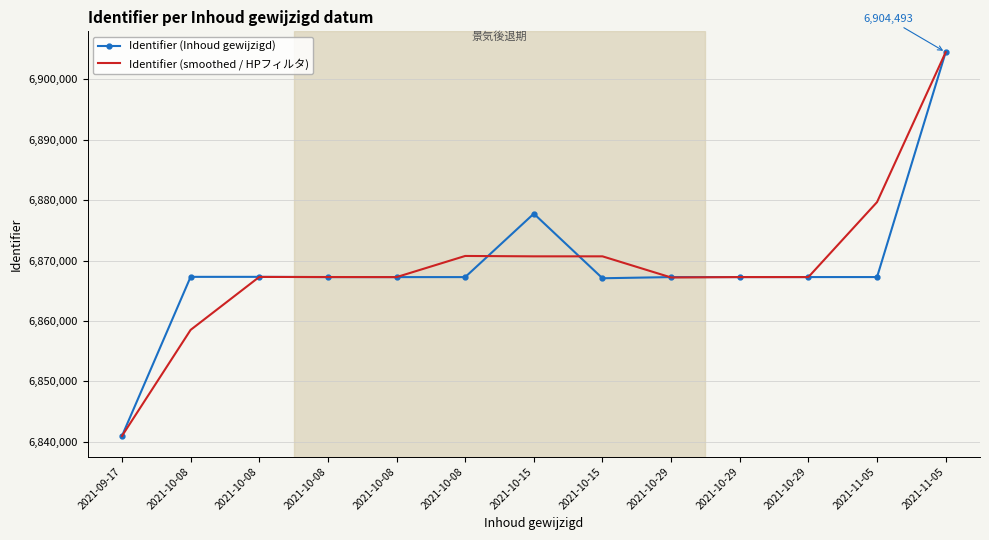

How many interior local valleys does the Identifier (smoothed / HPフィルタ) series have?

3